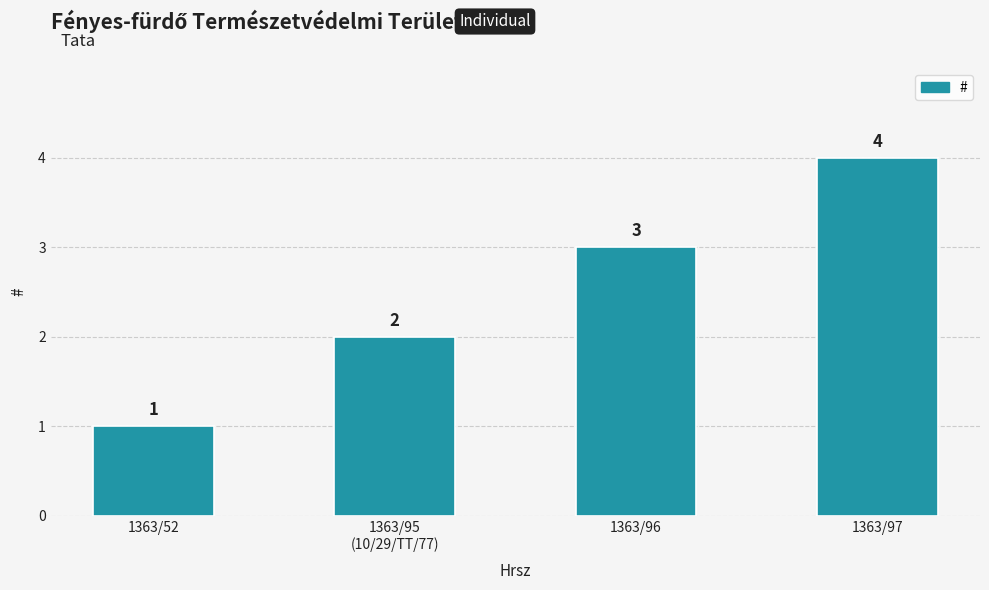

Does the chart contain any negative values?

No